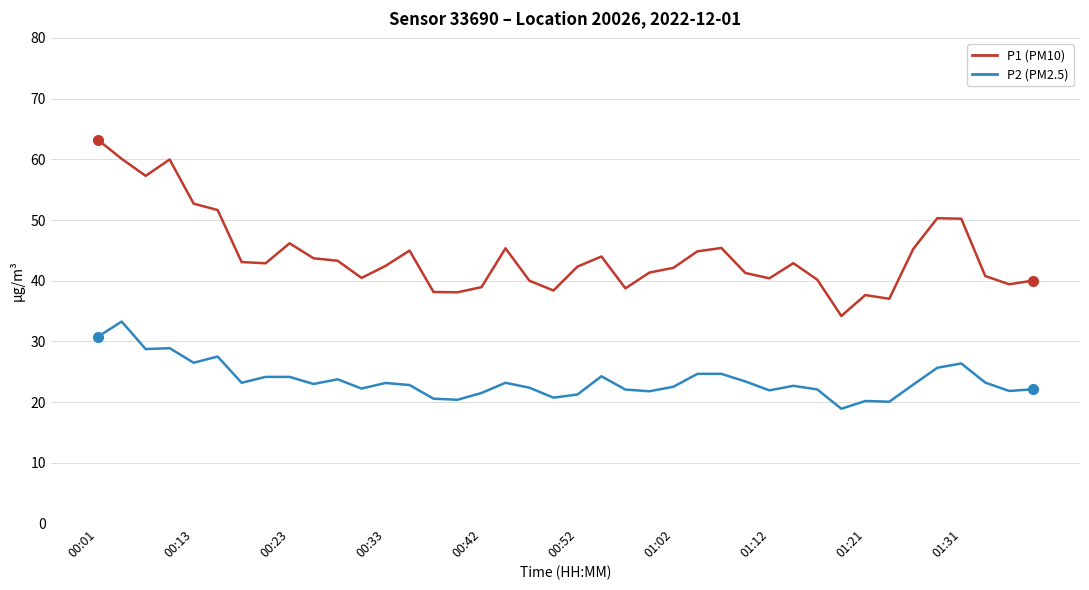

Which series has the widest spread of values?

P1 (PM10)